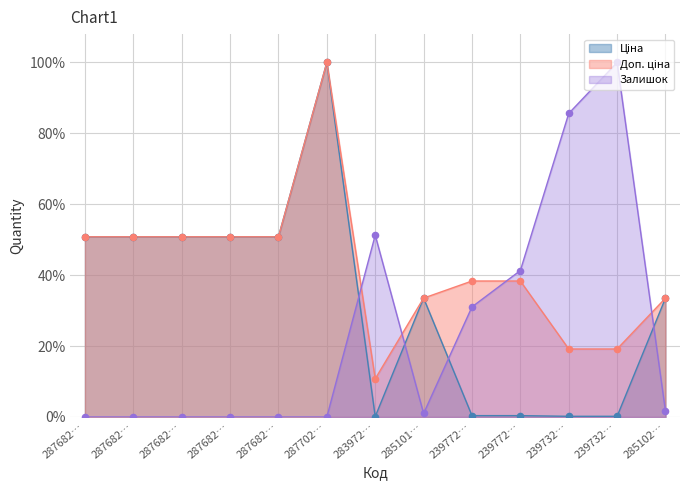

Which series reaches the minimum Y coordinate?

Залишок